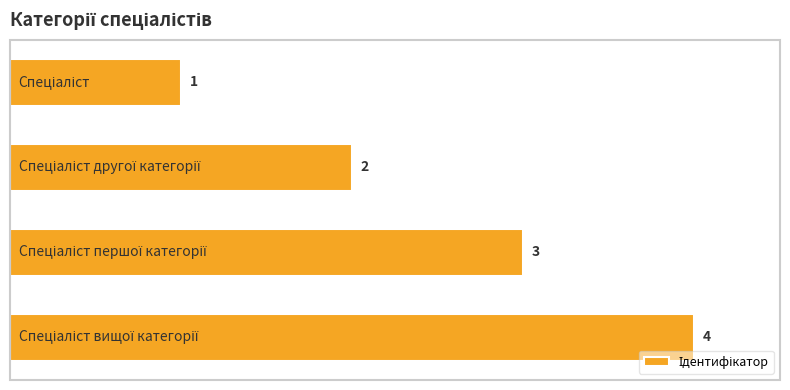

List the labels in order of value, smallest first.

0.0, 1.0, 2.0, 3.0